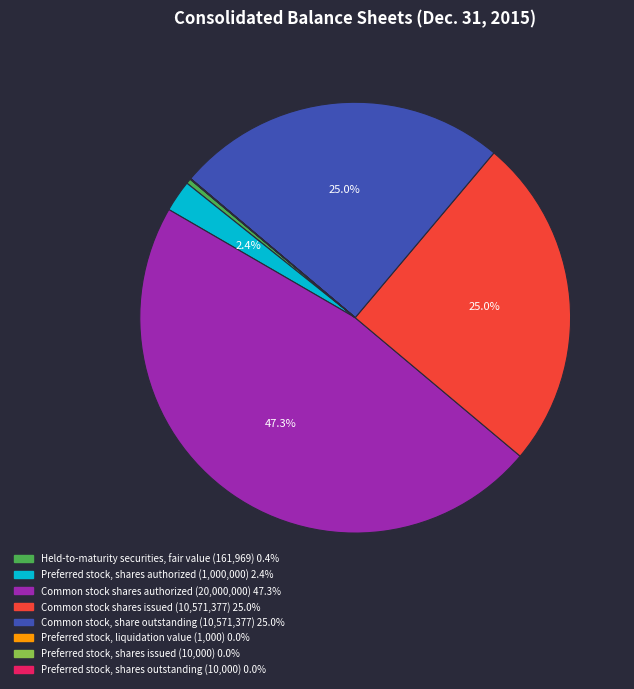

Which slice is the largest?

Common stock shares authorized